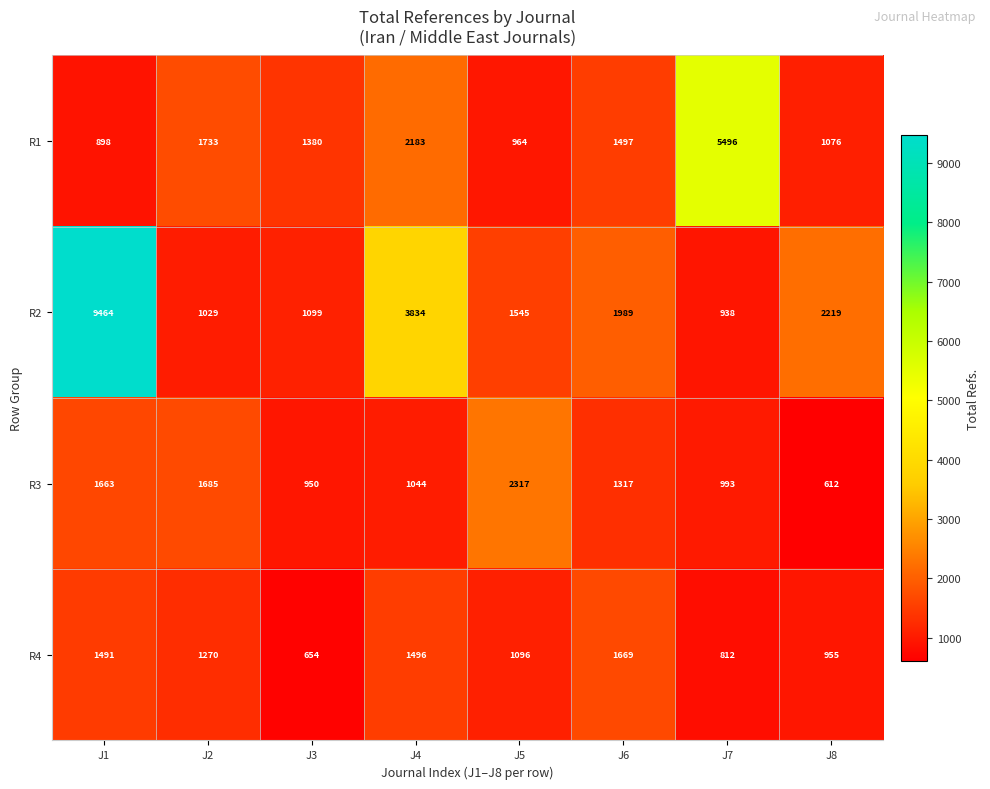

The value of R2 at J4 is 858. True or false?

False